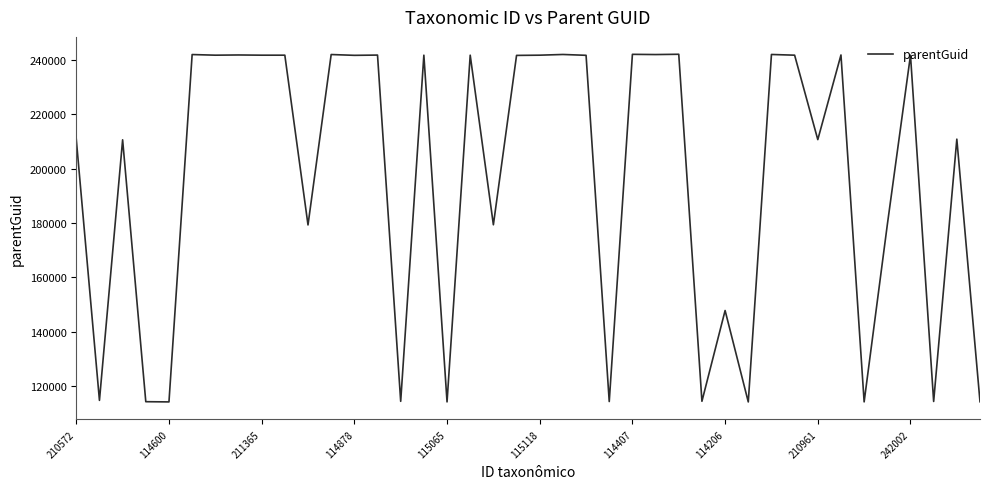

What is the greatest value displayed?

242025